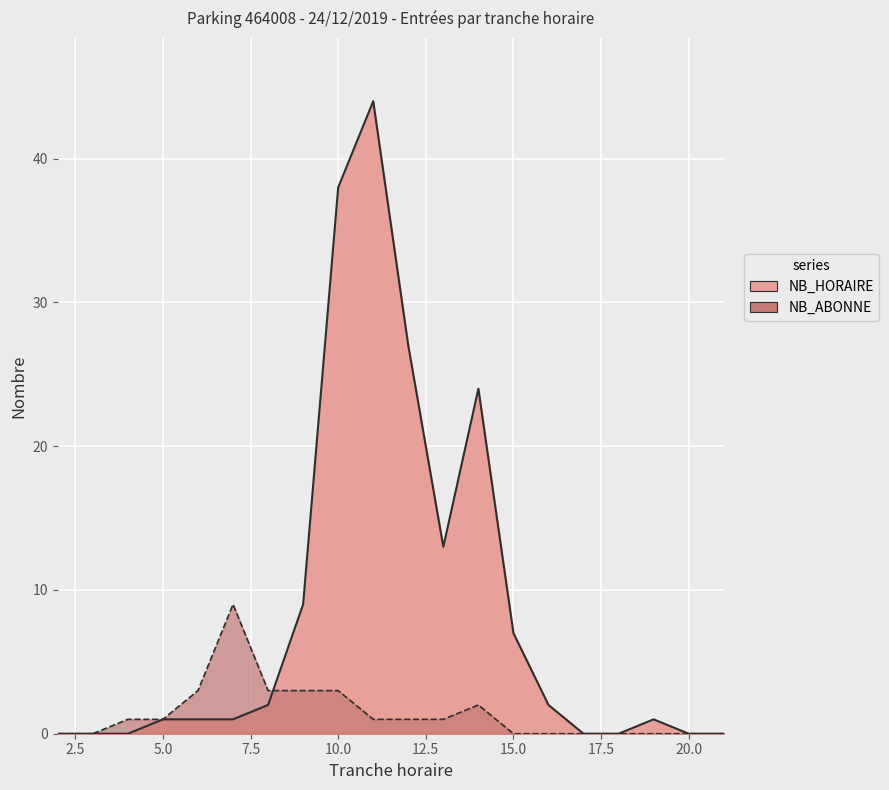

Between which two adjacent categories do NB_ABONNE_ENTREES and NB_HORAIRE_ENTREES first intersect?

8 and 9